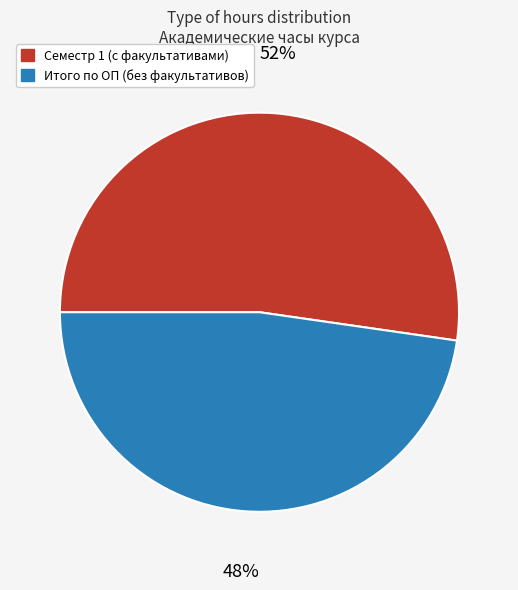

Does any single category account for the majority?

Yes